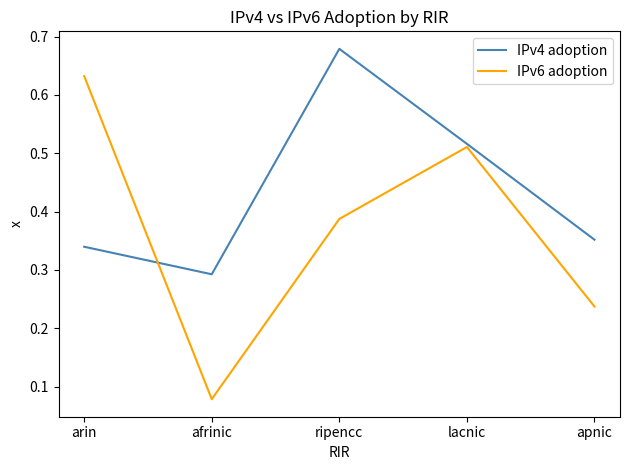

At which label is IPv6 adoption closest to 0?

afrinic